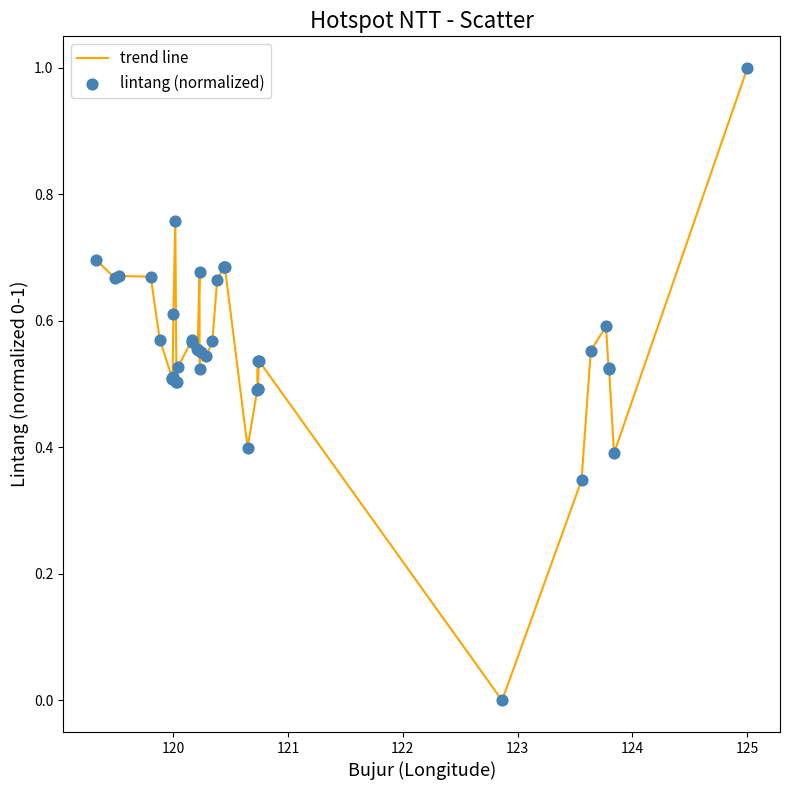

What is the maximum value shown in the chart?

1.0